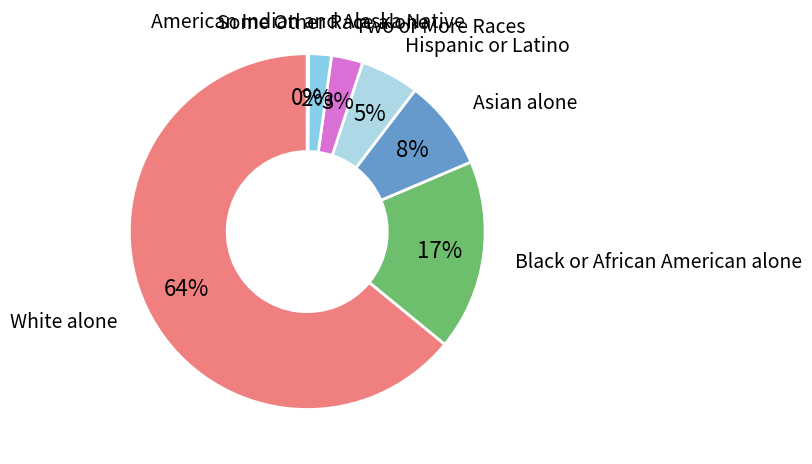

Which category has the biggest portion of the pie?

White alone